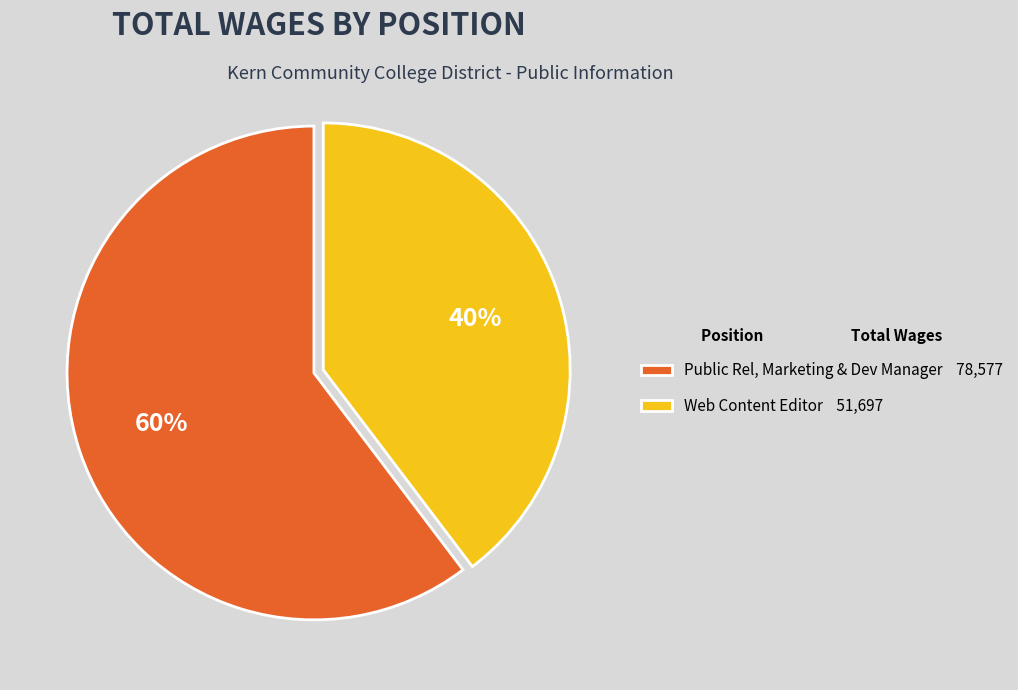

To the nearest percent, what is the average slice percentage?

50%